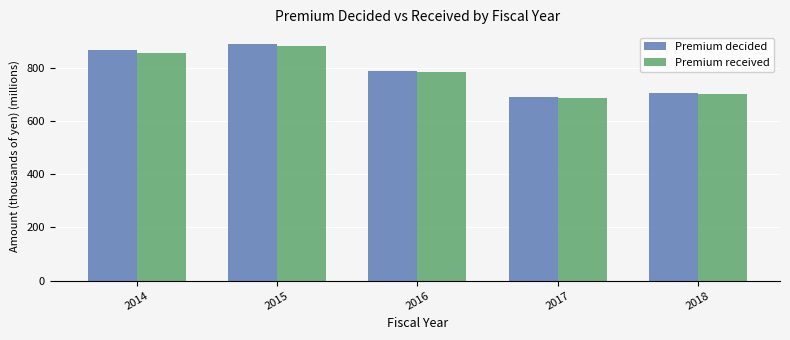

Where does the Premium decided series first go above 788?

2014